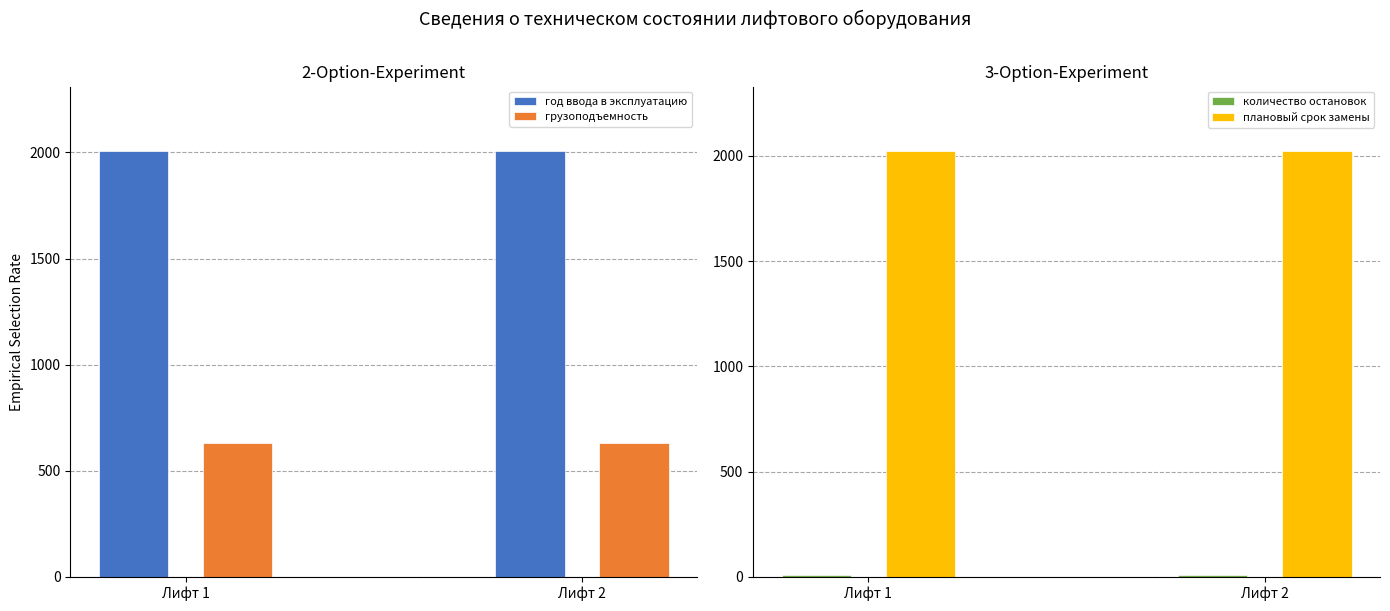

True or false: количество остановок has a value of 9 at Лифт 1.

True